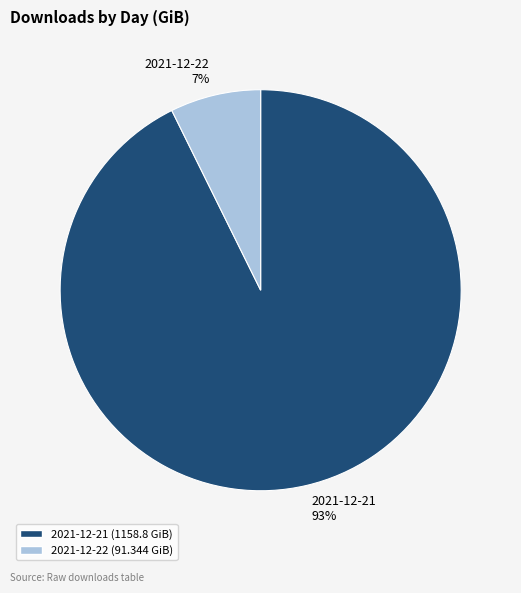

To the nearest percent, what is the combined percentage of 2021-12-22 and 2021-12-21?

100%